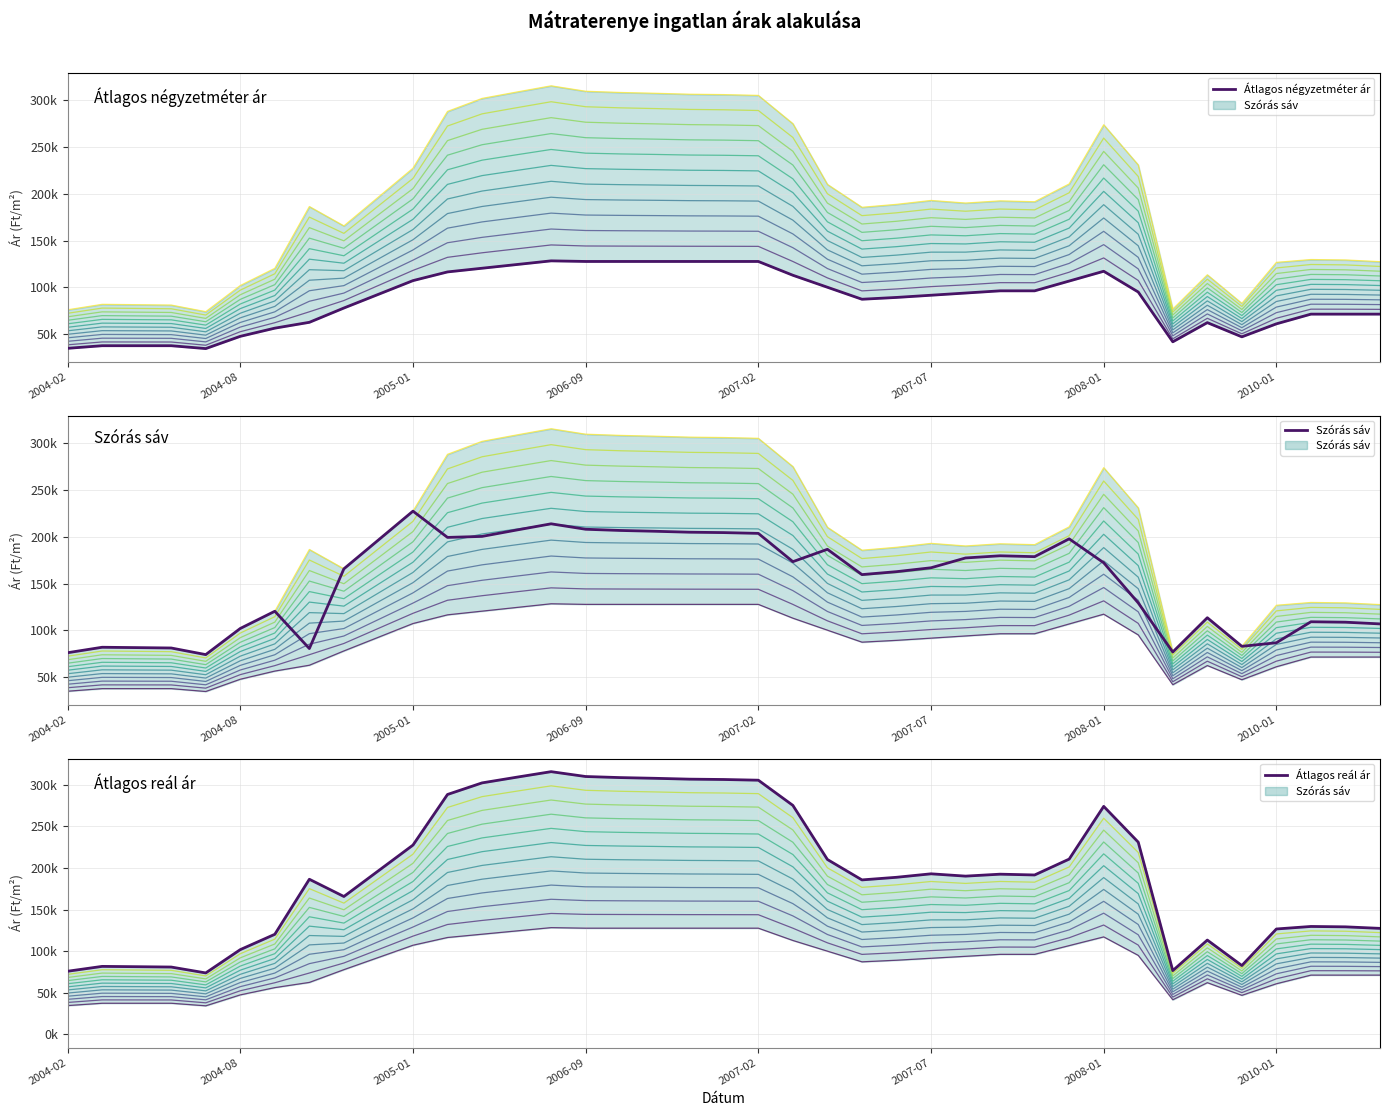

Reading left to right, extract all data points from this chart.

Átlagos négyzetméter ár line 0: 34666	37455	37455	37455	34375	47500	56250	62500	77813	92477	107142	116449	120399	124349	128300	127651	127651	127651	127651	127651	127651	112878	100040	87202	89137	91493	93850	96206	96206	106688	117169	94942	41639	62169	46962	60875	71262	71262	71262
Átlagos négyzetméter ár: 34666	37455	37455	37455	34375	47500	56250	62500	77813	92477	107142	116449	120399	124349	128300	127651	127651	127651	127651	127651	127651	112878	100040	87202	89137	91493	93850	96206	96206	106688	117169	94942	41639	62169	46962	60875	71262	71262	71262
Szórás sáv line 0: 34666	37455	37455	37455	34375	47500	56250	62500	77813	92477	107142	116449	120399	124349	128300	127651	127651	127651	127651	127651	127651	112878	100040	87202	89137	91493	93850	96206	96206	106688	117169	94942	41639	62169	46962	60875	71262	71262	71262
Szórás sáv: 75905	81747	81367	80961	73883	101877	120304	80356	165721	196607	227466	199347	200417	207243	213906	208079	206788	205934	204917	204496	203658	173389	186598	159529	162671	166849	177347	179680	178737	197810	172209	129209	76664	113364	82752	86553	109037	108578	106744
Átlagos reál ár line 0: 34666	37455	37455	37455	34375	47500	56250	62500	77813	92477	107142	116449	120399	124349	128300	127651	127651	127651	127651	127651	127651	112878	100040	87202	89137	91493	93850	96206	96206	106688	117169	94942	41639	62169	46962	60875	71262	71262	71262
Átlagos reál ár: 75905	81747	81367	80961	73883	101877	120304	186422	165721	196607	227466	288285	302197	309023	315686	309859	308568	307714	306697	306276	305438	275169	210166	185643	188785	192963	190187	192520	191577	210650	273989	230989	76664	113364	82752	126685	129709	129250	127416